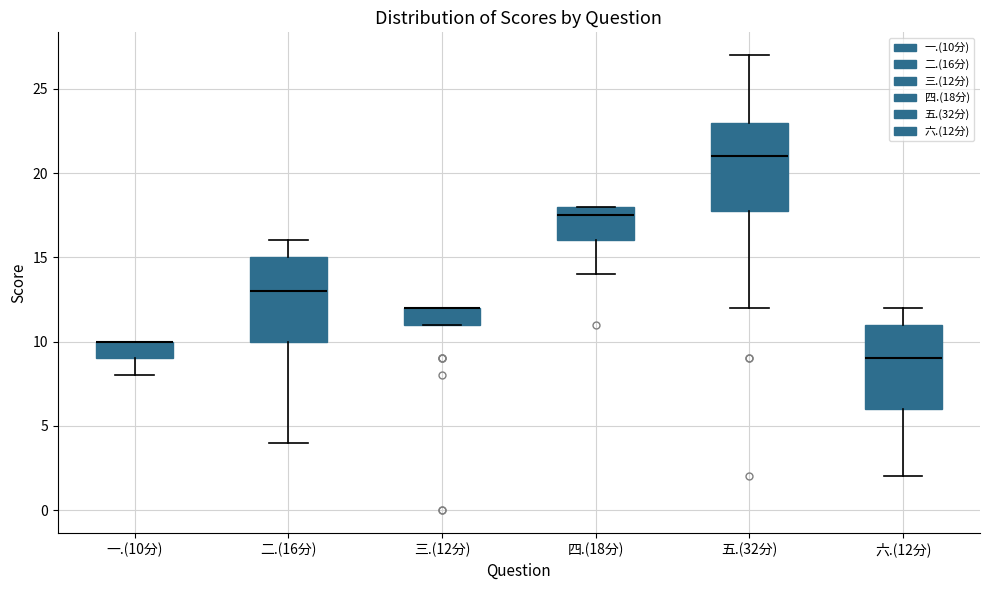

Reading left to right, read every box against the y-axis: the position of its median line, the range the box covers, and the ends of its whiskers. The values are not printed on the chart, so give them approximately, as read against the axis.

一.(10分): median 10.0 (drawn on the box's upper edge), box 9.0 to 10.0, whiskers 8.0 to 10.0
二.(16分): median 13.0, box 10.0 to 15.0, whiskers 4.0 to 16.0
三.(12分): median 12.0 (drawn on the box's upper edge), box 11.0 to 12.0, whiskers 11.0 to 12.0
四.(18分): median 17.5, box 16.0 to 18.0, whiskers 14.0 to 18.0
五.(32分): median 21.0, box 18.0 to 23.0, whiskers 12.0 to 27.0
六.(12分): median 9.0, box 6.0 to 11.0, whiskers 2.0 to 12.0